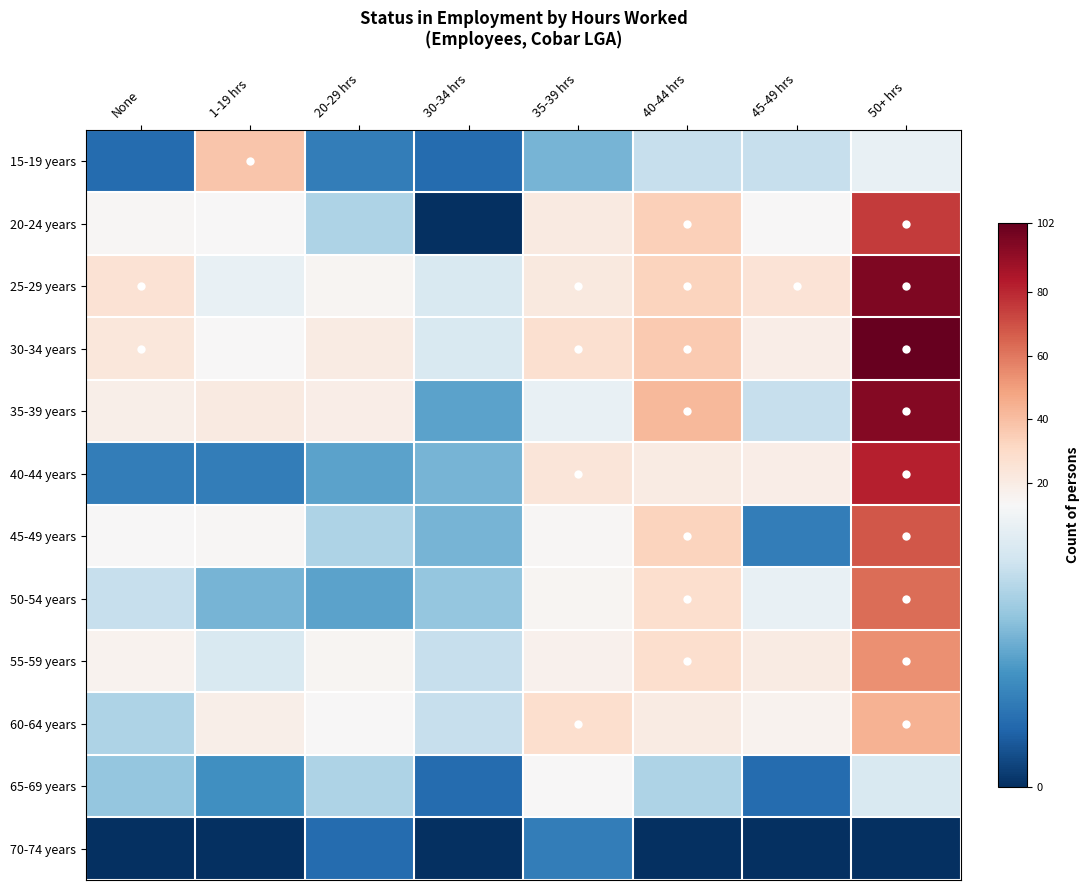

At 40-44 hrs, list the series in order from smallest to largest.

70-74 years, 65-69 years, 15-19 years, 40-44 years, 60-64 years, 50-54 years, 55-59 years, 25-29 years, 45-49 years, 20-24 years, 30-34 years, 35-39 years